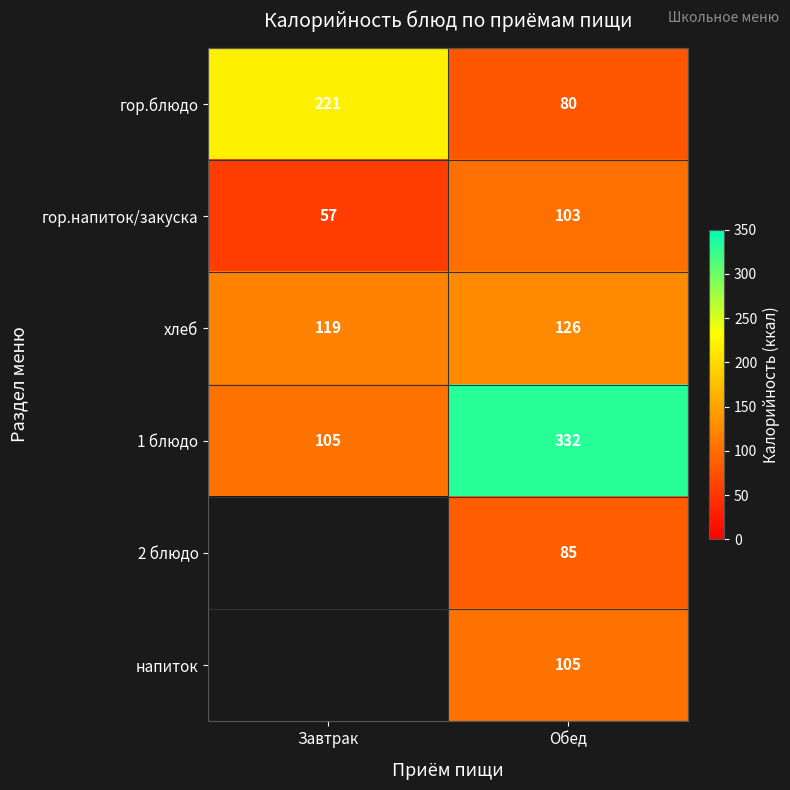

Rank the series at Обед from highest to lowest value.

1 блюдо, хлеб, напиток, гор.напиток/закуска, 2 блюдо, гор.блюдо